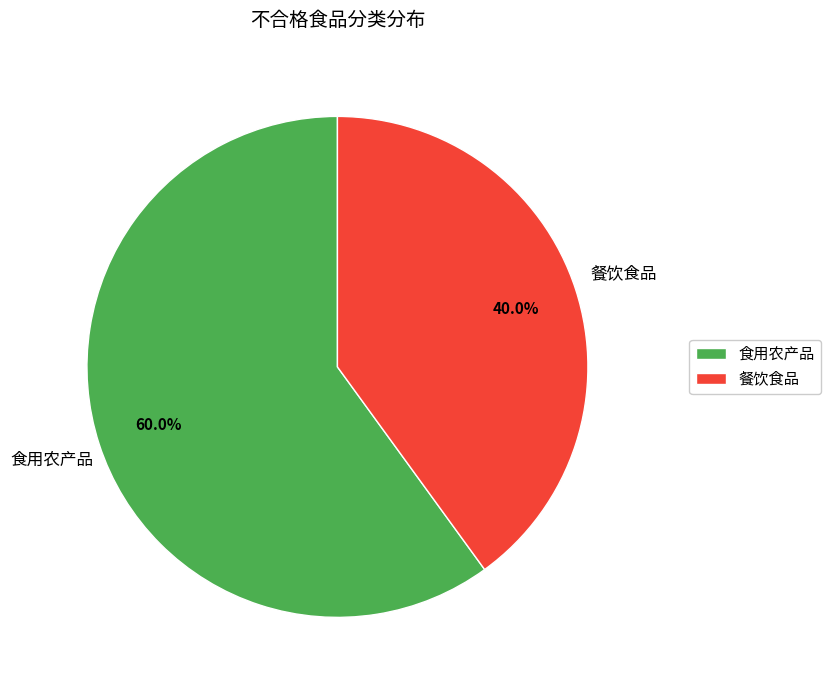

How many slices are in this pie chart?

2